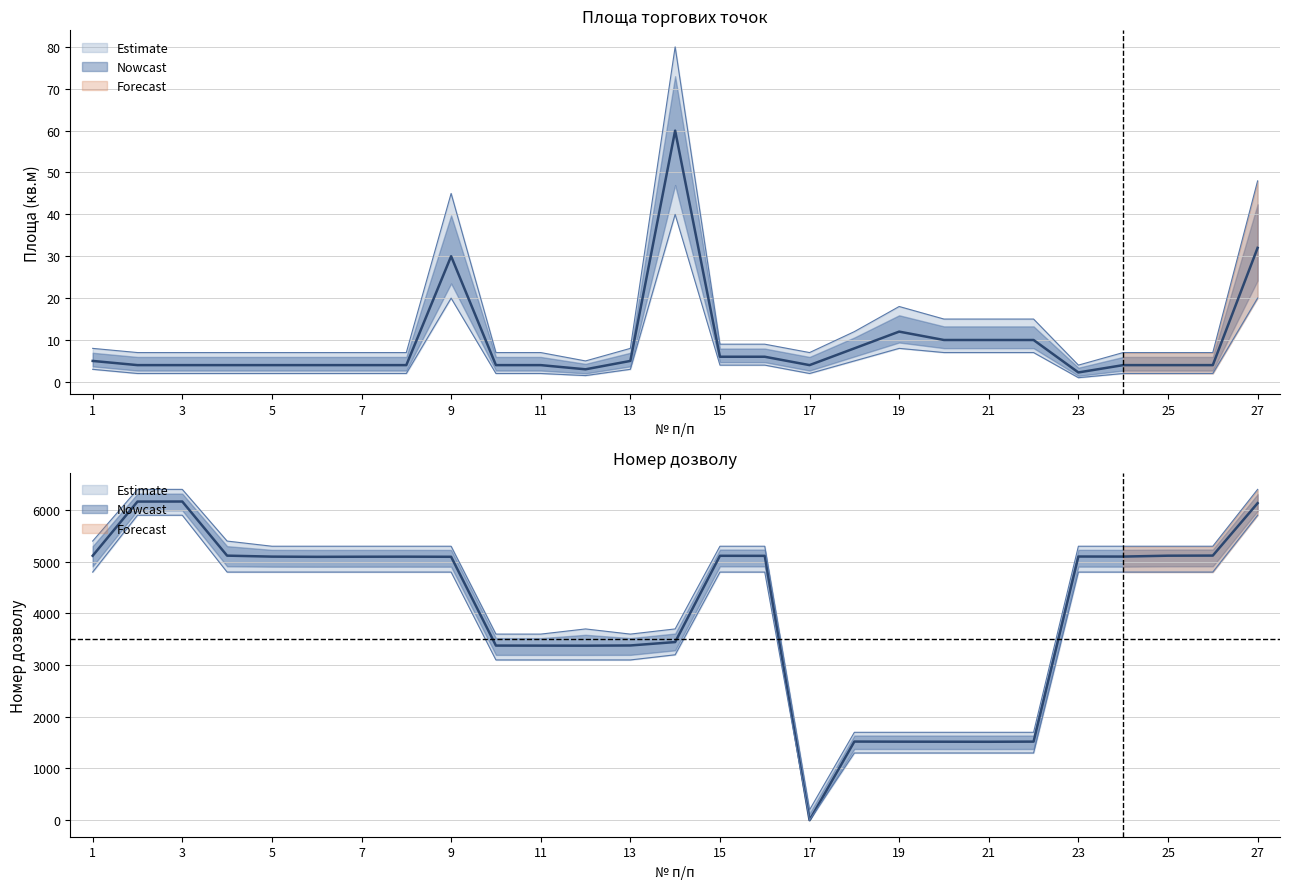

What is the value of the площа_upper point at the 1st from the left?

8.0